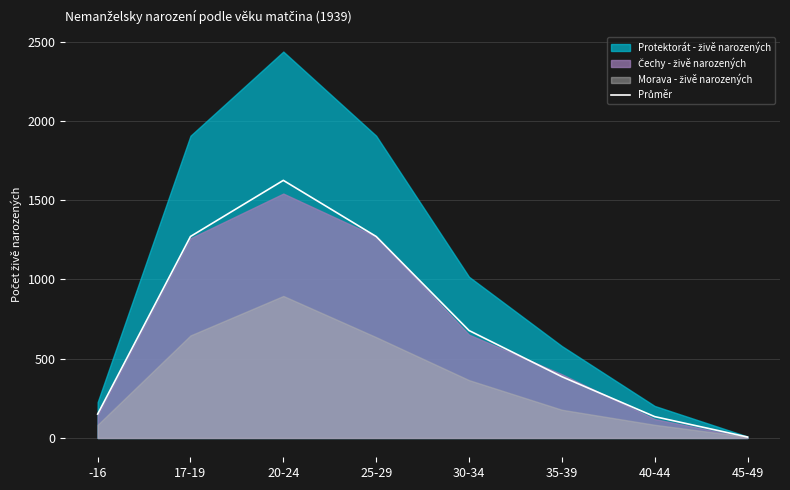

Rank the categories by value from lowest to highest.

45-49, 40-44, -16, 35-39, 30-34, 17-19, 25-29, 20-24